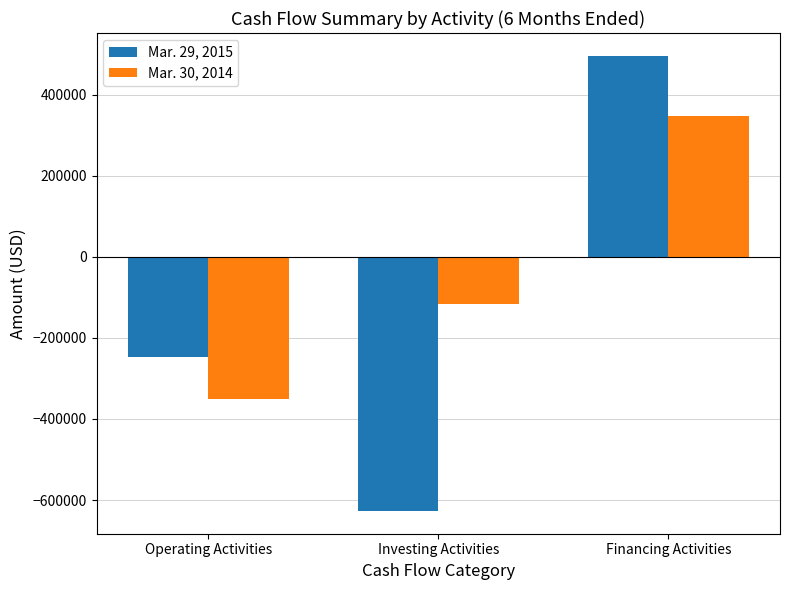

What is the difference between the maximum and second lowest values in the Mar. 30, 2014 series?

462717